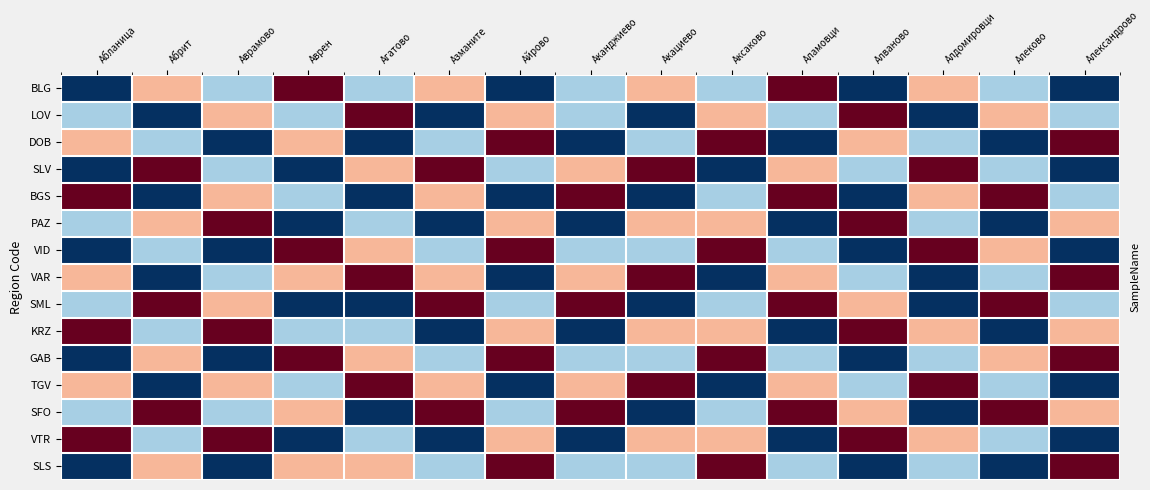

Between Алеково and Абланица, which is larger?

Алеково